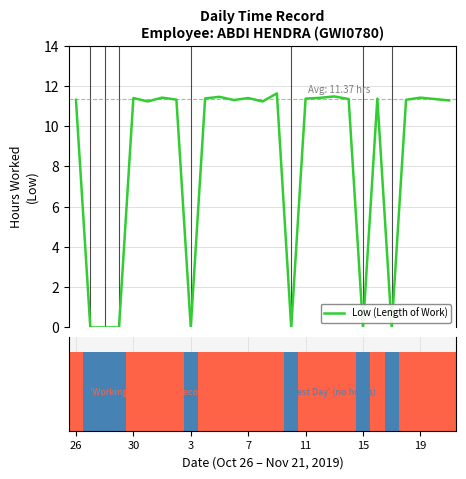

Does the chart contain stacked bars?

No